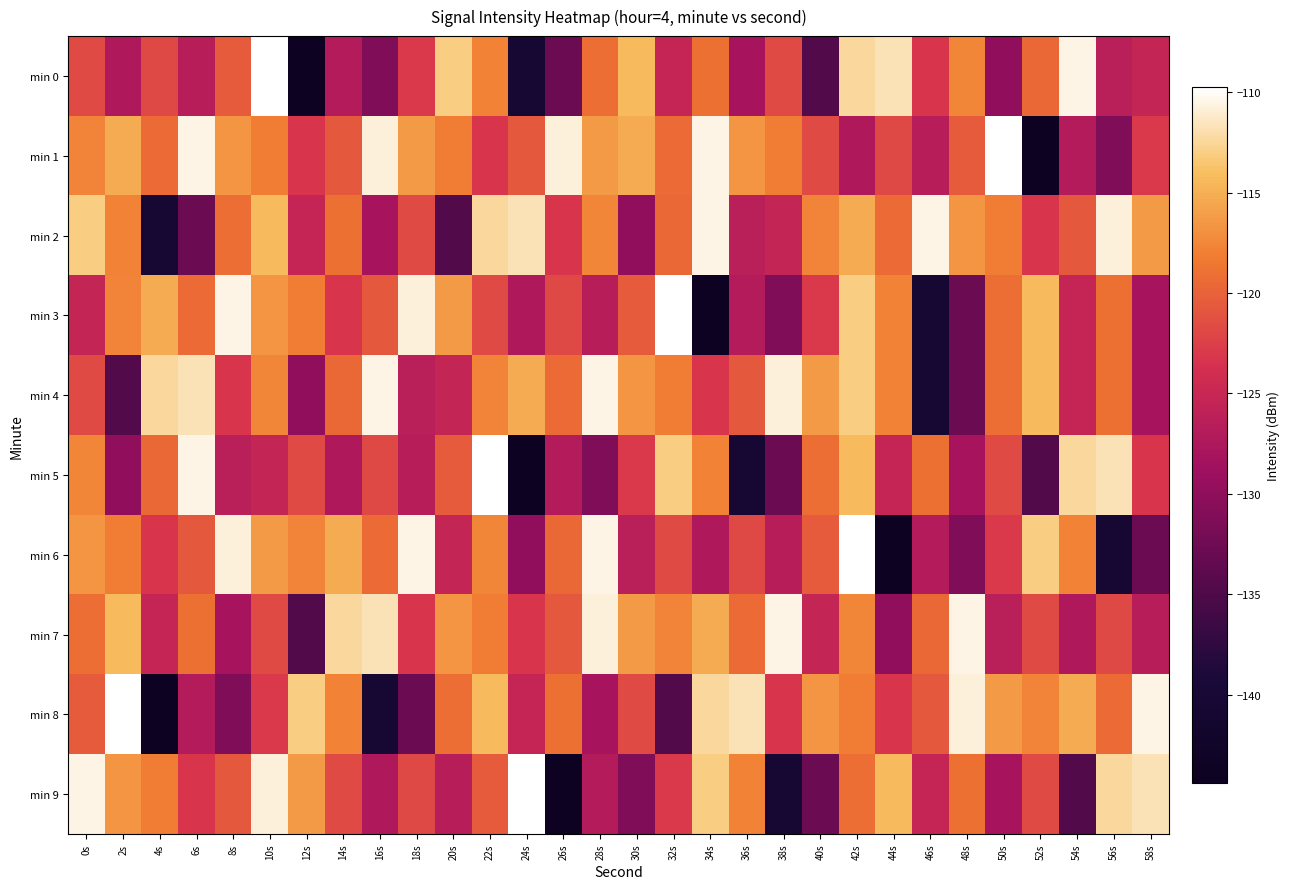

At which category does the chart reach its minimum across all series?

12s